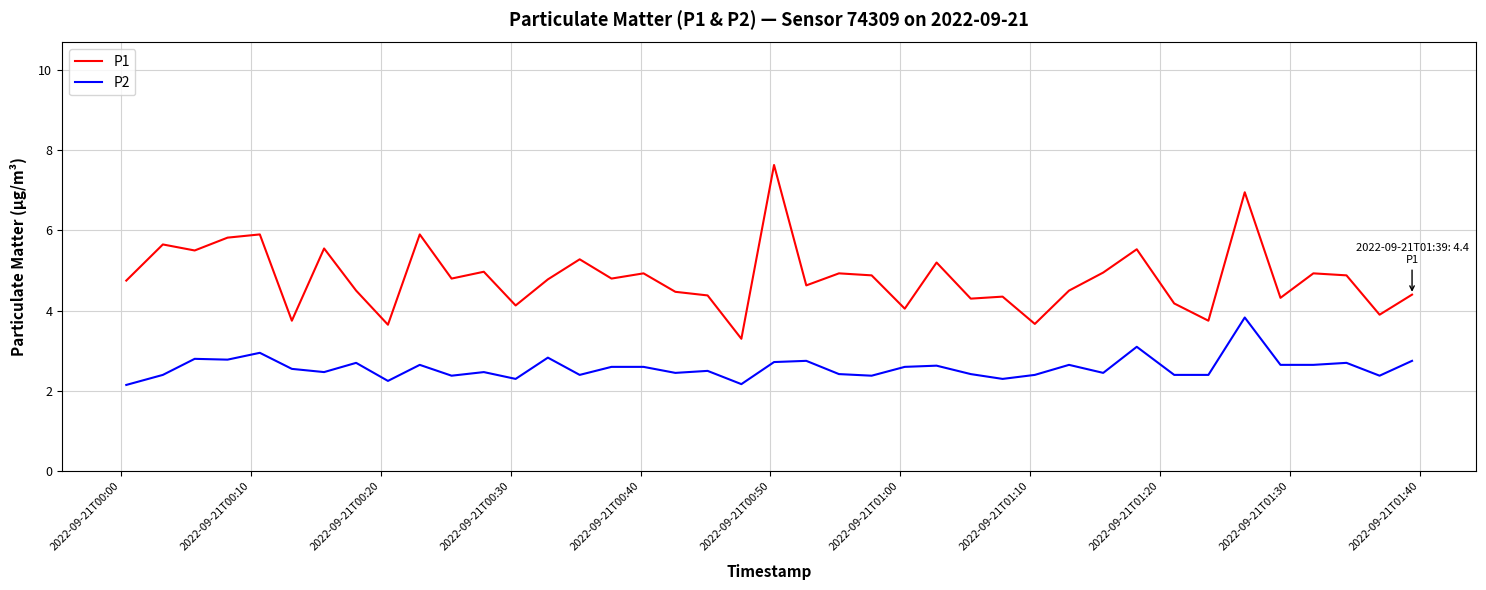

Which series has the largest total across all categories?

P1